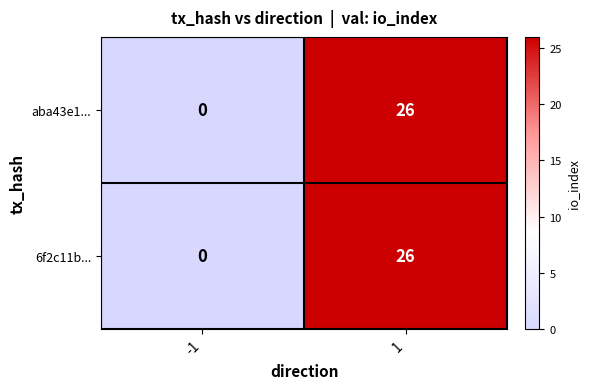

What is the maximum value shown in the chart?

26